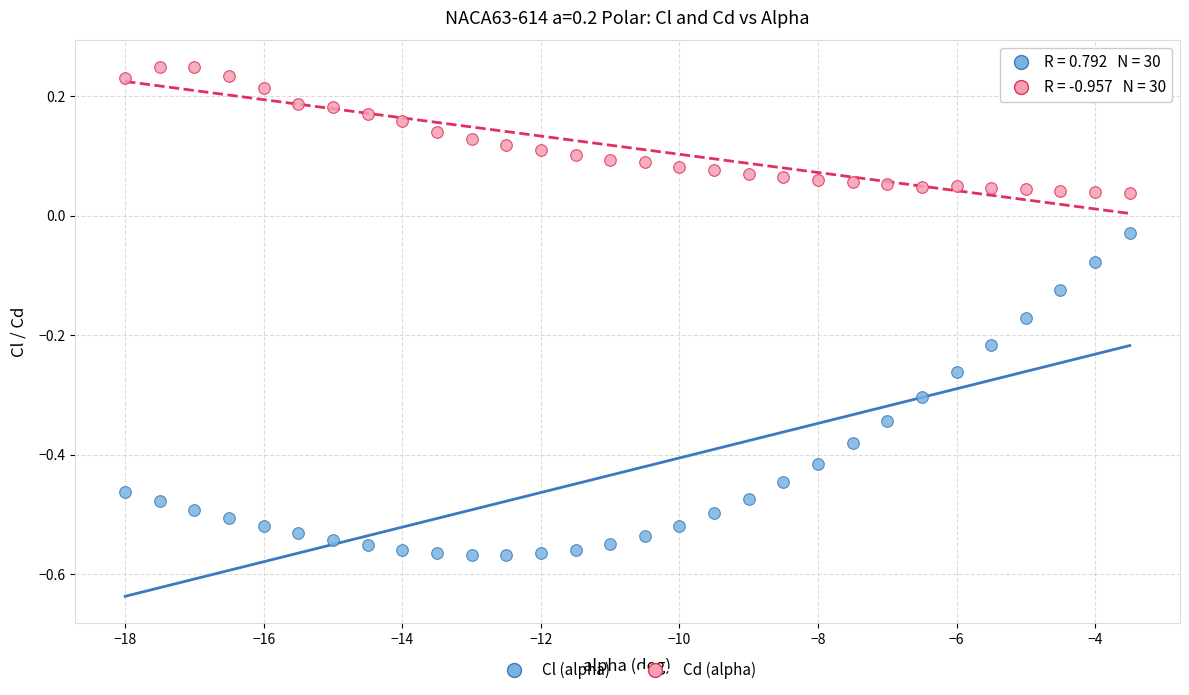

Across all data points, what is the range of Y values (max minus min)?

0.8